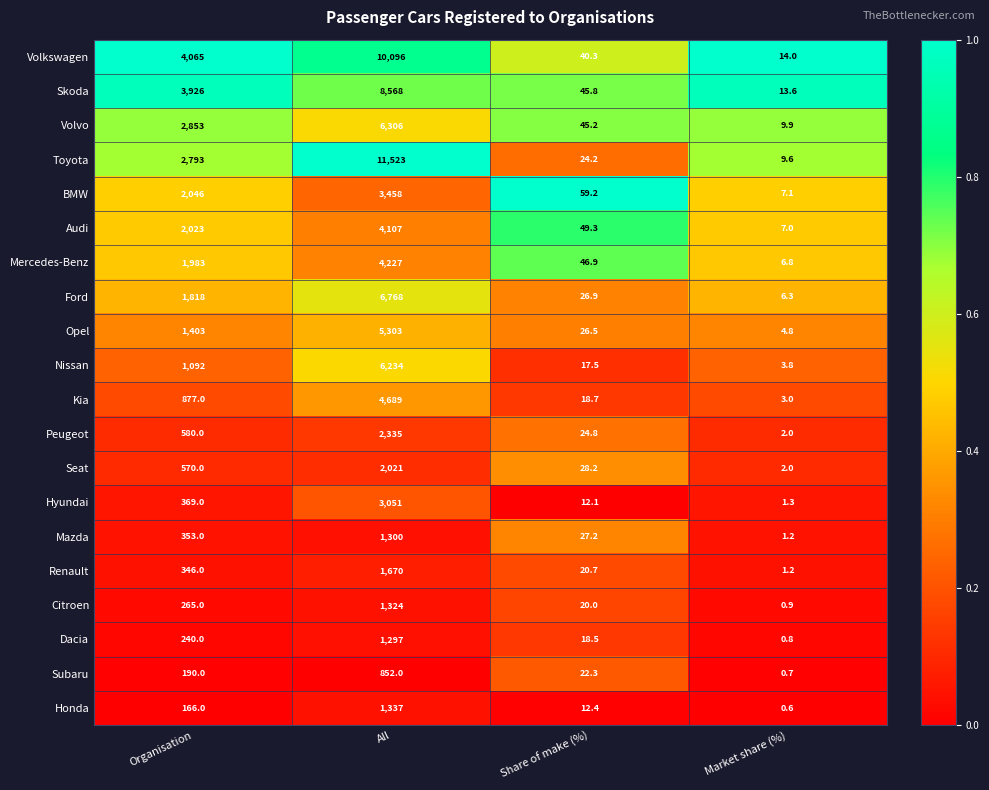

Is it true that Ford equals 6.3 at Market share (%)?

True